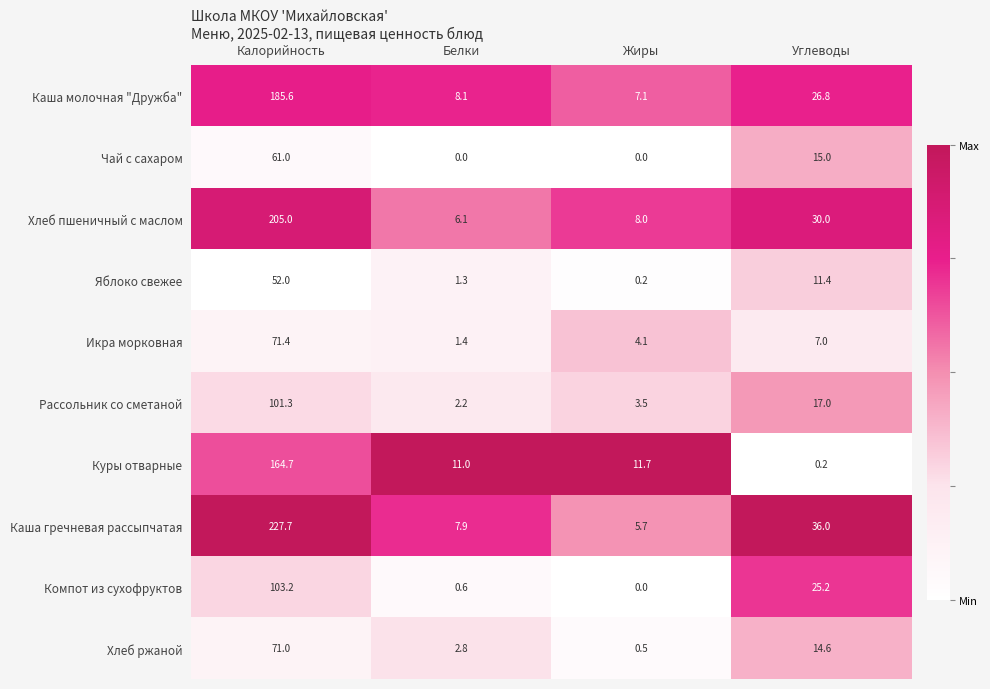

Which category has the highest value in the Каша молочная "Дружба" series?

Калорийность